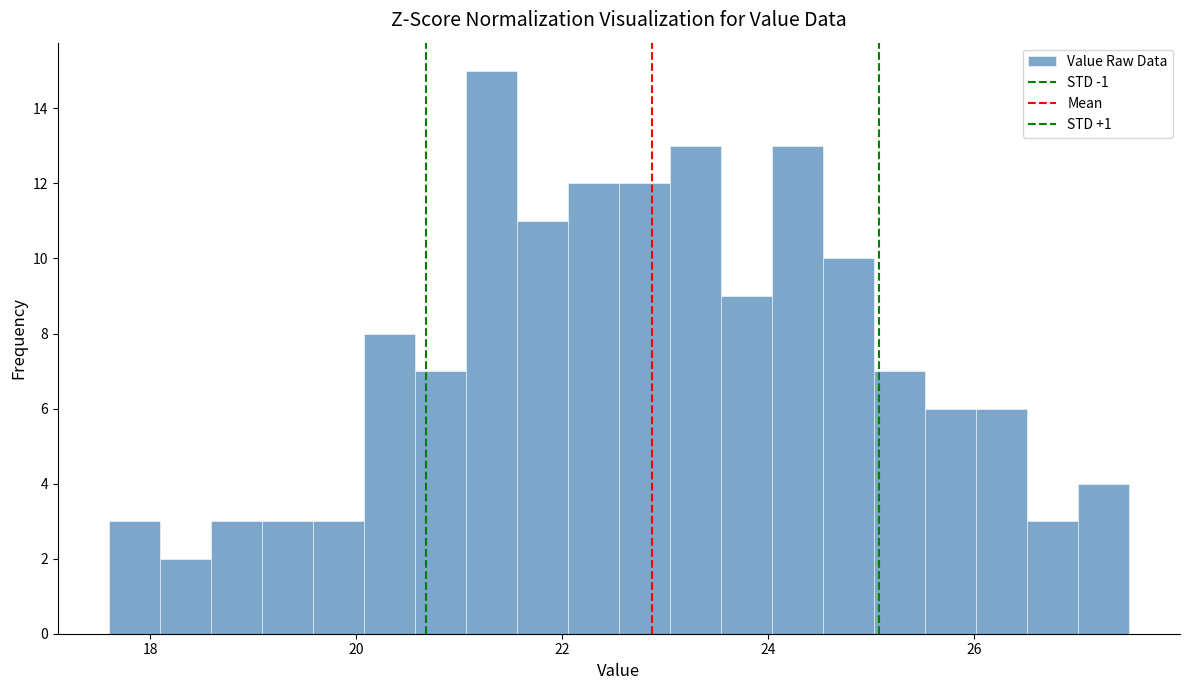

Around what value on the x-axis is the tallest bar? Give the approximate position of its centre, as read against the axis.

21.4